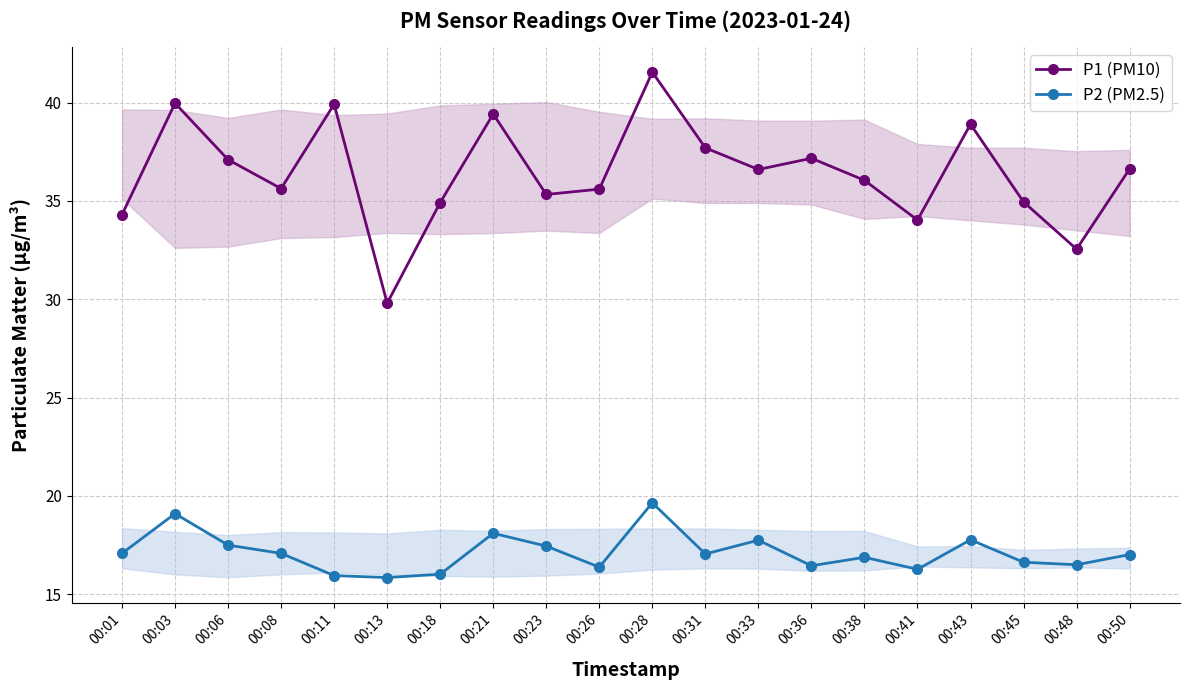

What is the value of the P1 (PM10) point at the 12th from the left?

37.7